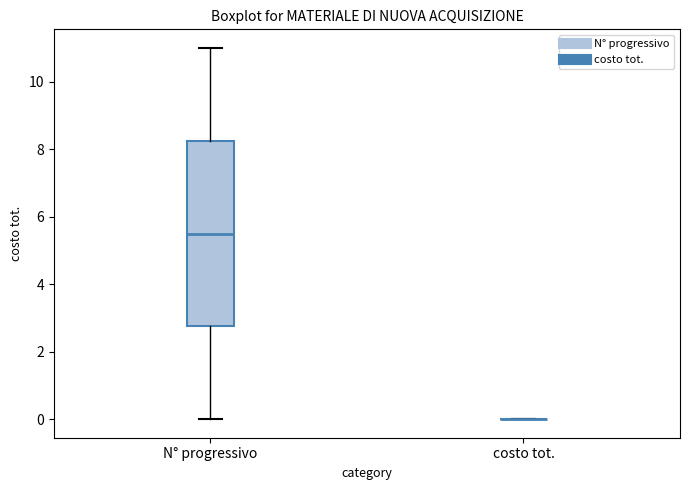

Where does the upper whisker of the box for N° progressivo end on the y-axis? The values are not printed on the chart, so give them approximately, as read against the axis.

11.0